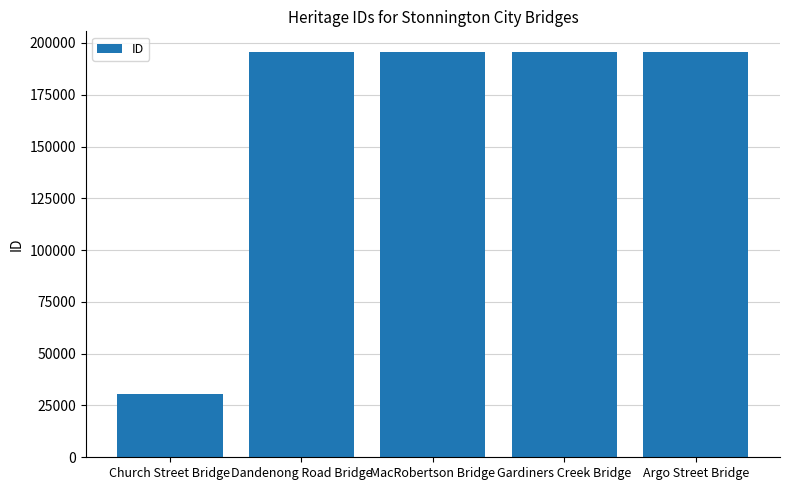

Approximately how many times larger is the value at Gardiners Creek Bridge compared to MacRobertson Bridge?

1.0